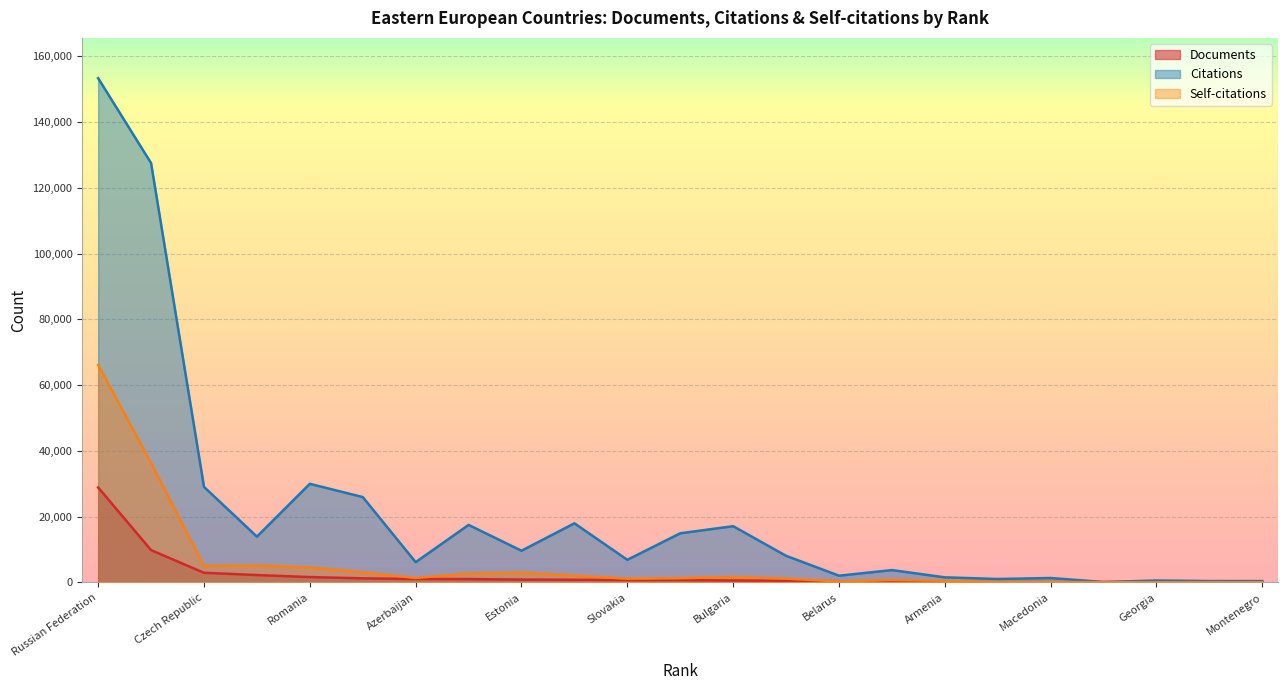

What is the sum of the Citations values at Latvia and Hungary?

29655